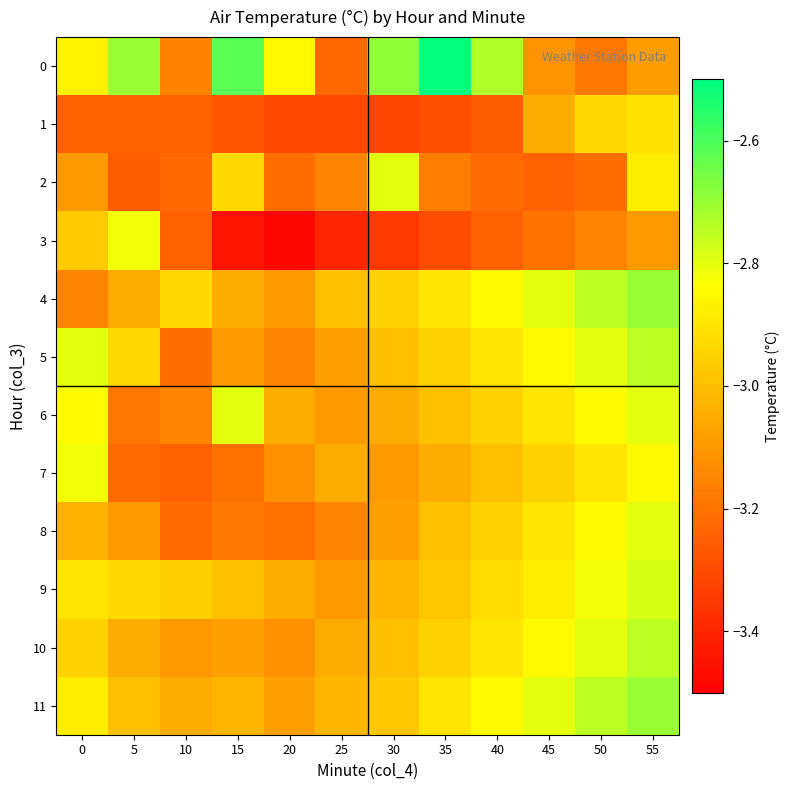

How many series are shown in this chart?

12